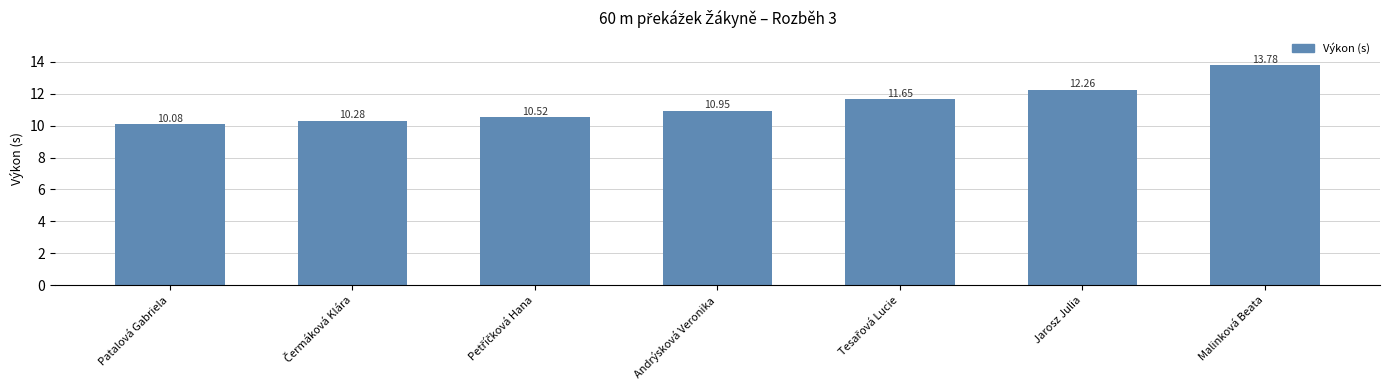

At which label is the value closest to 11?

Andrýsková Veronika